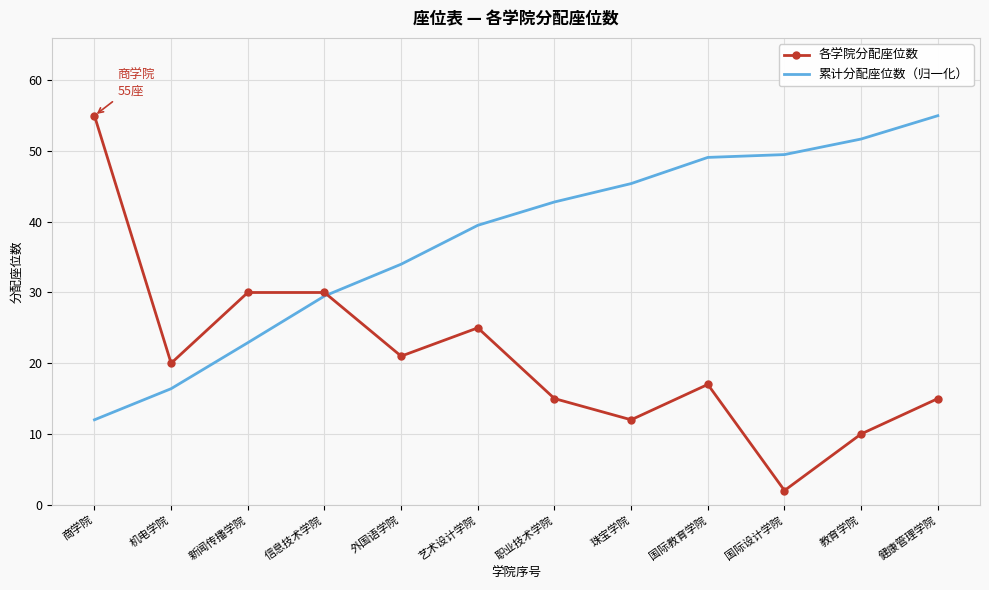

What position from the right is 商学院?

12